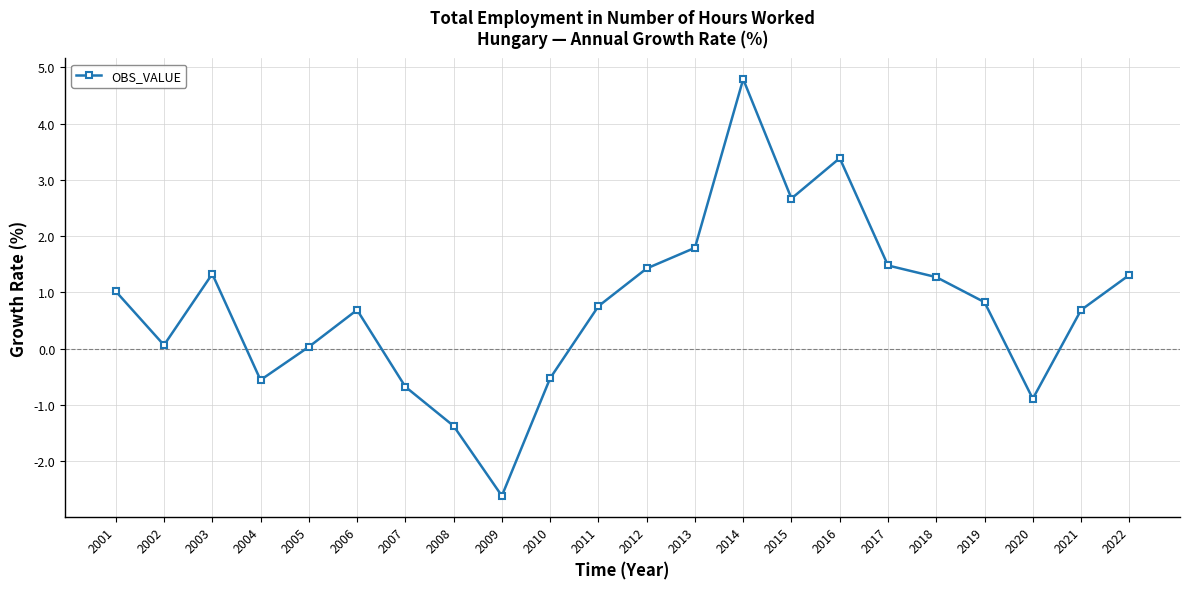

At which category does the chart reach its minimum across all series?

2009